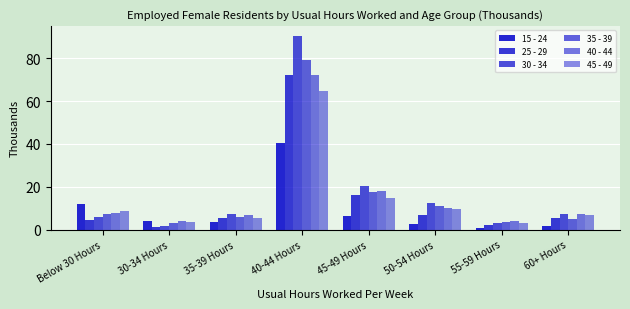

Reading right to left, list all the values displayed in this chart.

15 - 24: 1.9	0.9	2.7	6.2	40.5	3.5	3.8	12.2
25 - 29: 5.6	2.2	7.0	16.2	72.2	5.6	1.3	4.4
30 - 34: 7.1	3.2	12.5	20.2	90.5	7.2	1.9	5.7
35 - 39: 4.8	3.4	10.8	17.8	79.3	6.0	3.0	7.4
40 - 44: 7.4	4.2	9.9	18.0	72.0	6.7	3.9	7.6
45 - 49: 6.9	3.2	9.6	14.8	64.8	5.4	3.4	8.9